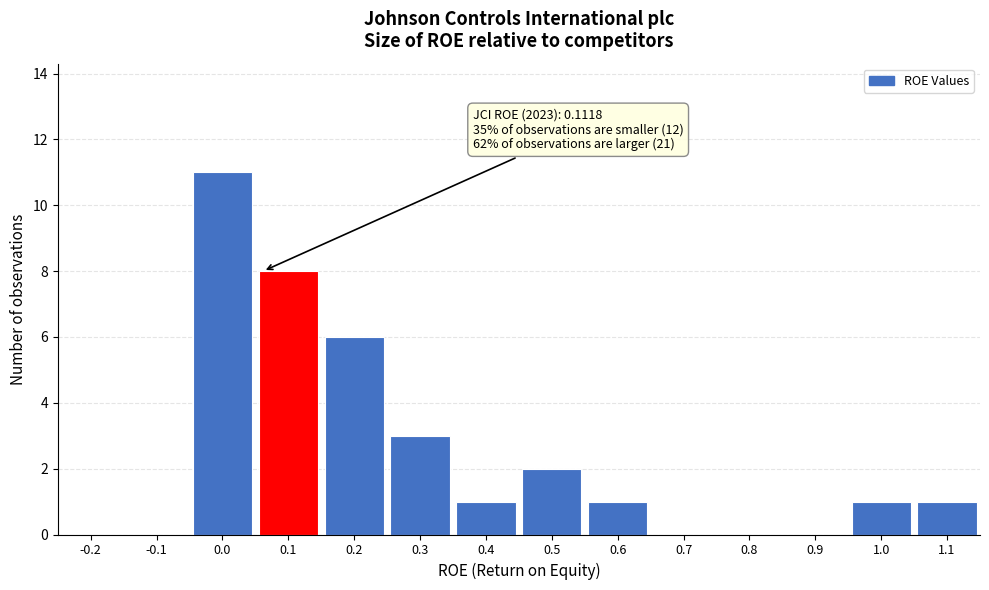

Reading left to right, extract all data points from this chart.

-0.2=0	-0.1=0	0.0=11	0.1=8	0.2=6	0.3=3	0.4=1	0.5=2	0.6=1	0.7=0	0.8=0	0.9=0	1.0=1	1.1=1